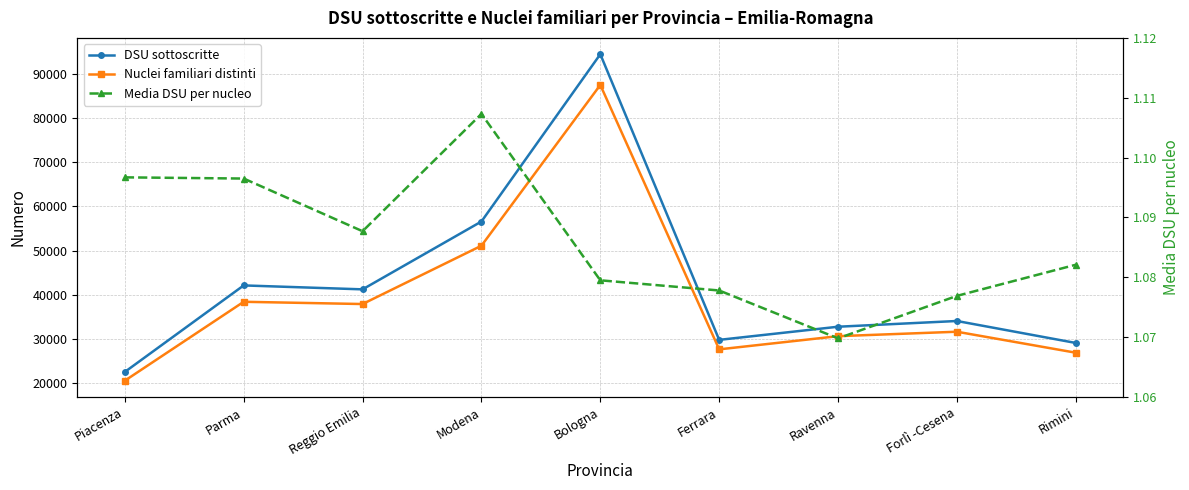

True or false: Media DSU per nucleo has a value of 1.1 at Reggio Emilia.

True